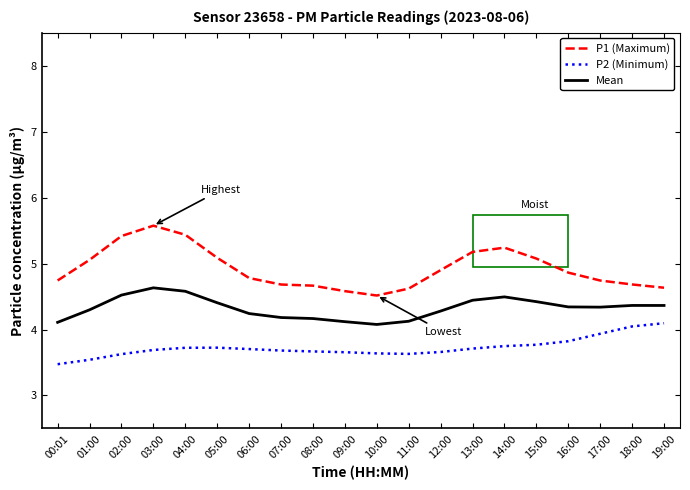

Rank the series at 04:00 from highest to lowest value.

P1 (Maximum), Mean, P2 (Minimum)